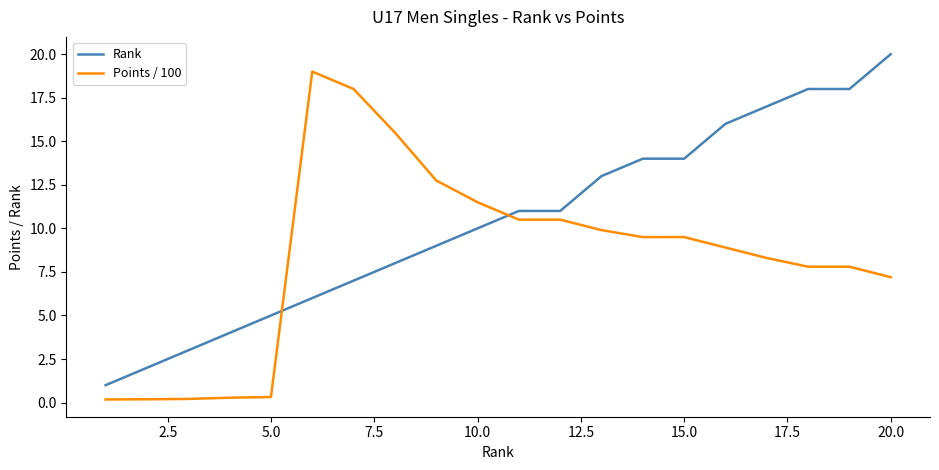

Does the chart have visible grid lines?

No